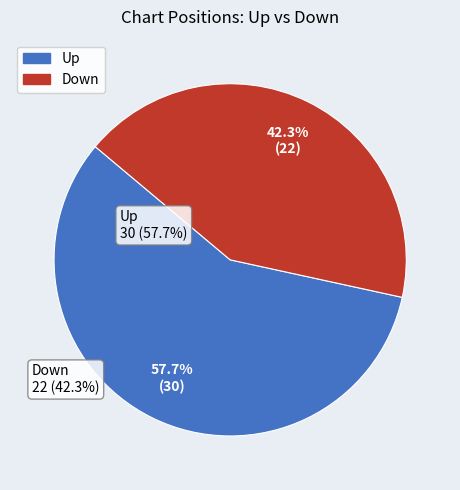

How many segments does this pie chart have?

2